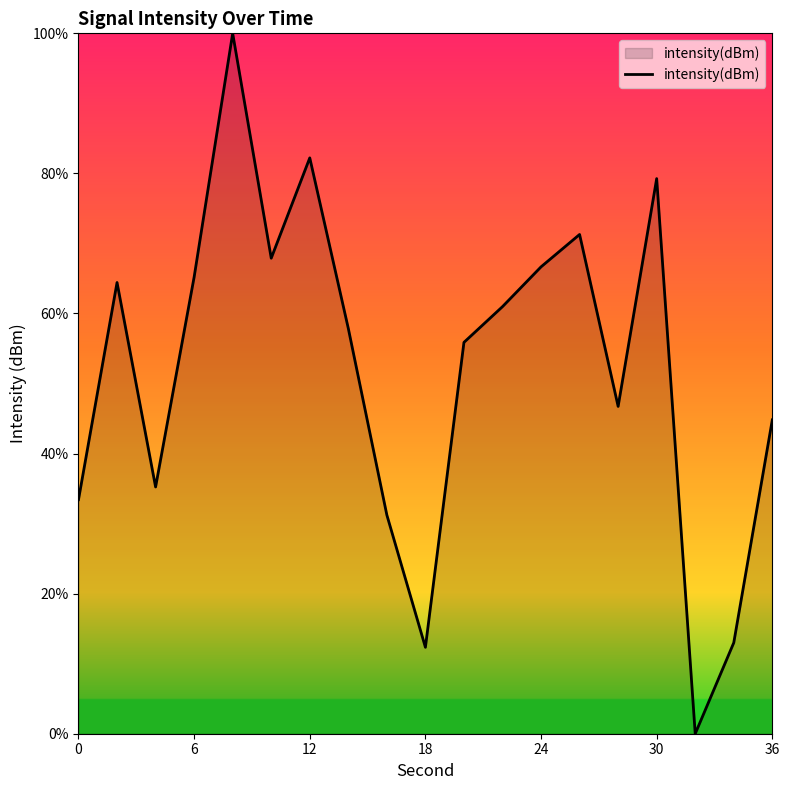

What is the difference between the maximum and minimum values?

100.0